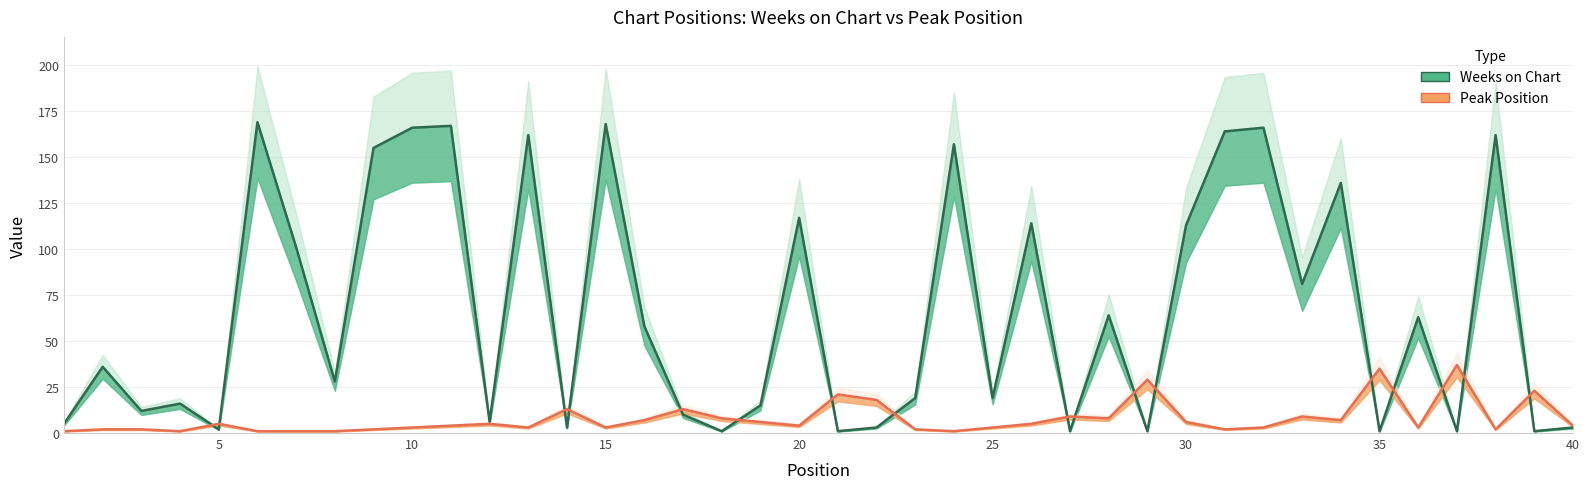

Which series has the largest total across all categories?

Weeks on Chart